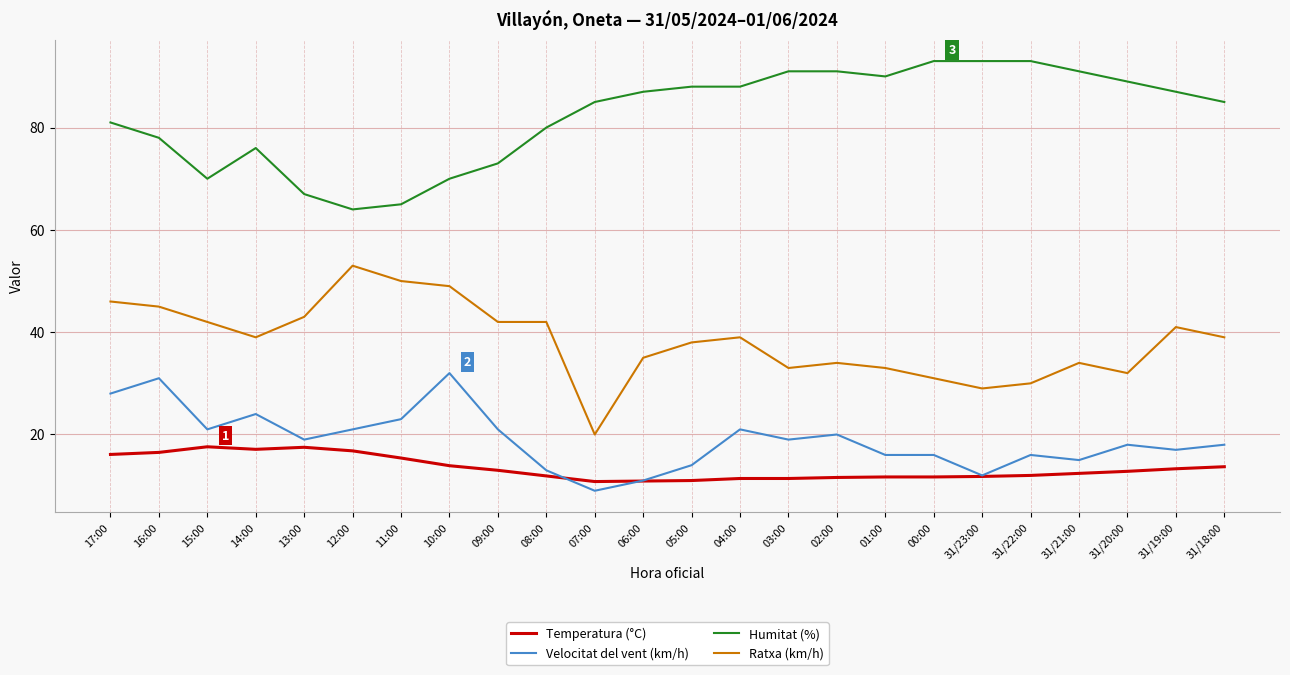

Where is the first local minimum for Ratxa (km/h)?

14:00